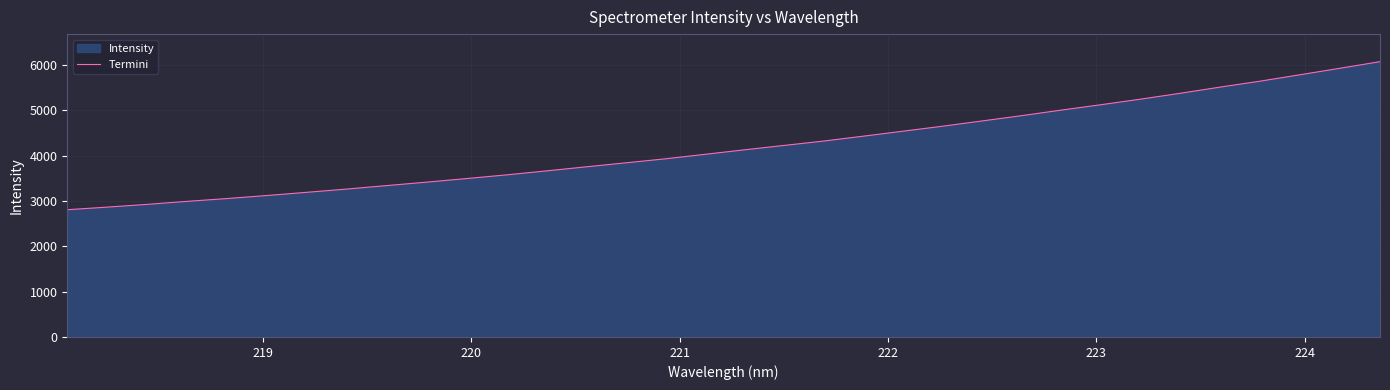

What is the smallest value displayed?

2807.9